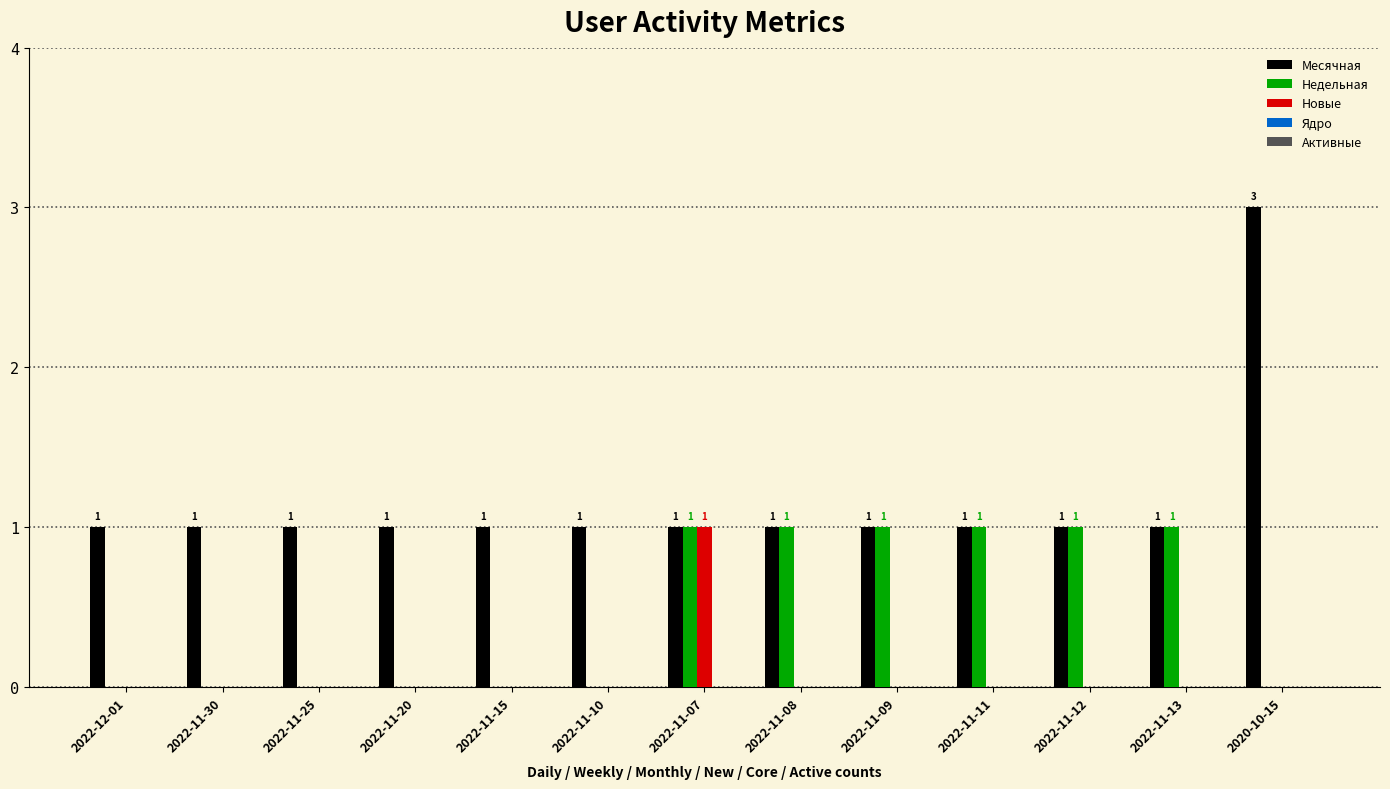

Is the value of Месячная at 2022-11-20 greater than the value of Новые at 2022-11-25?

Yes